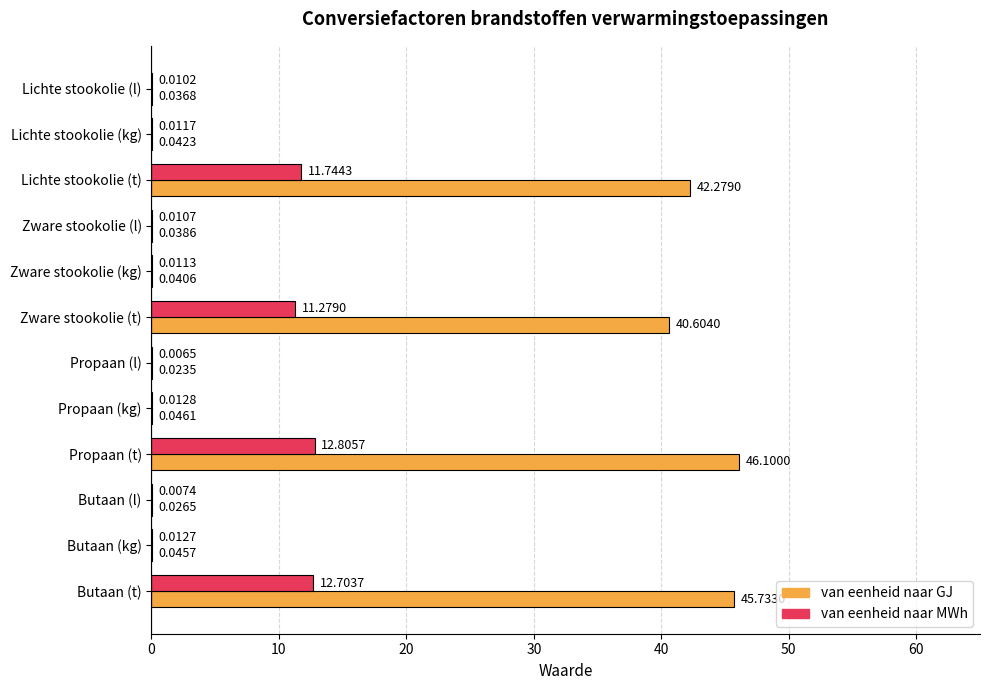

Which series has the largest total across all categories?

van eenheid naar GJ